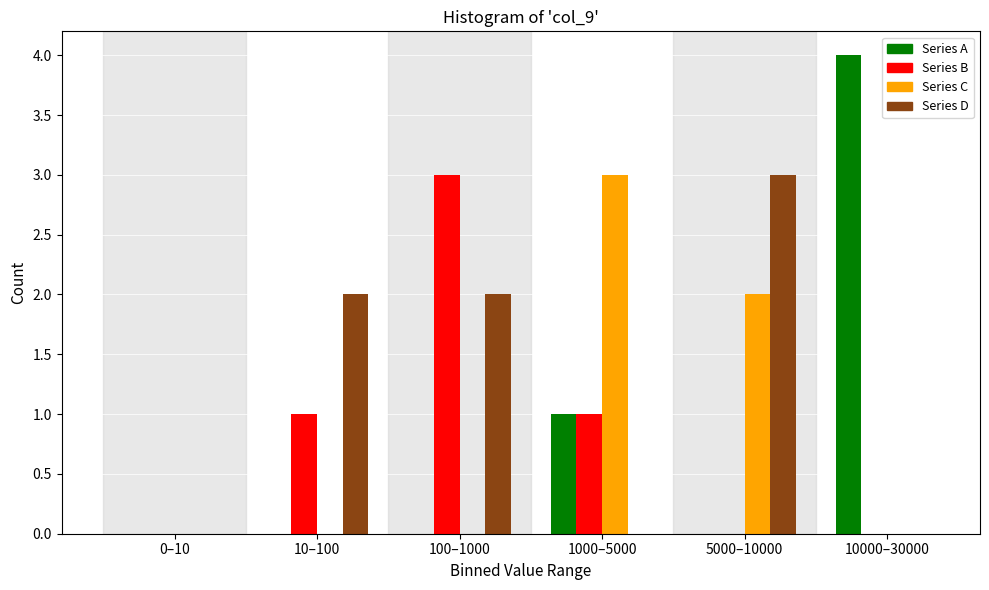

Read the Series A value at 10000–30000.

4